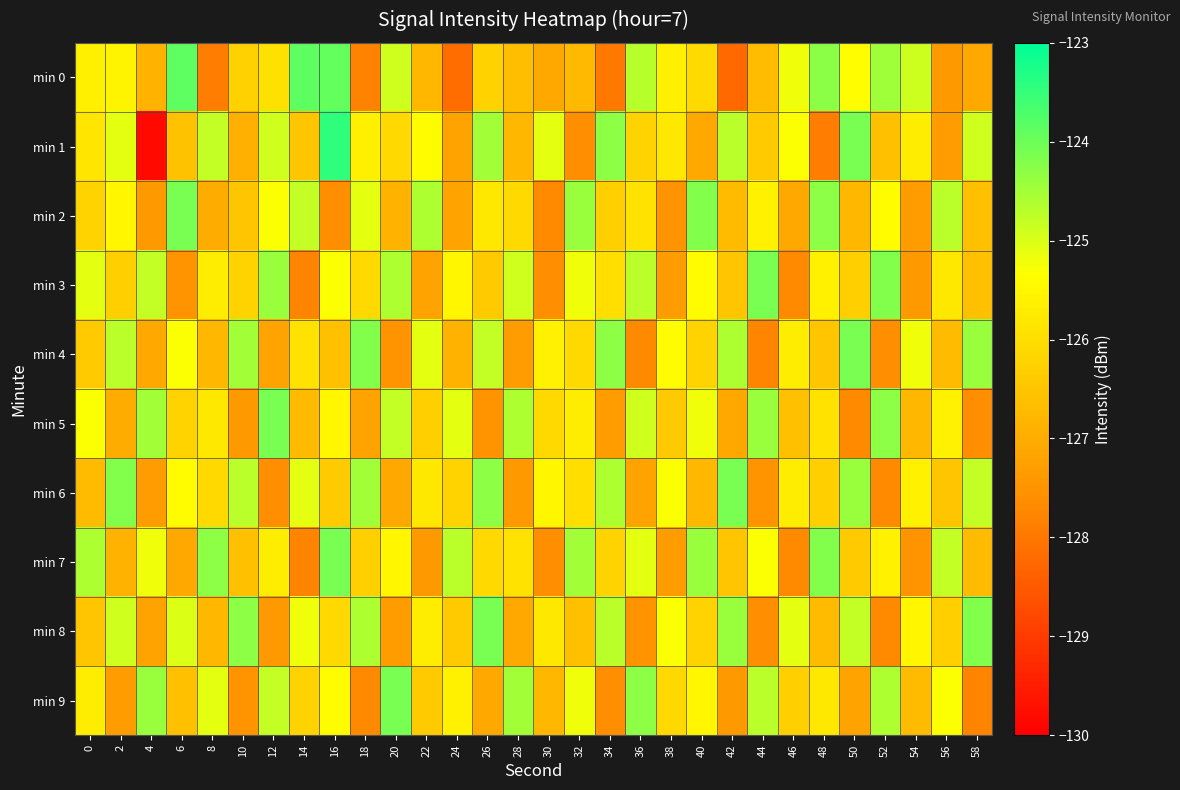

Which series changed the most between 4 and 28?

min 1